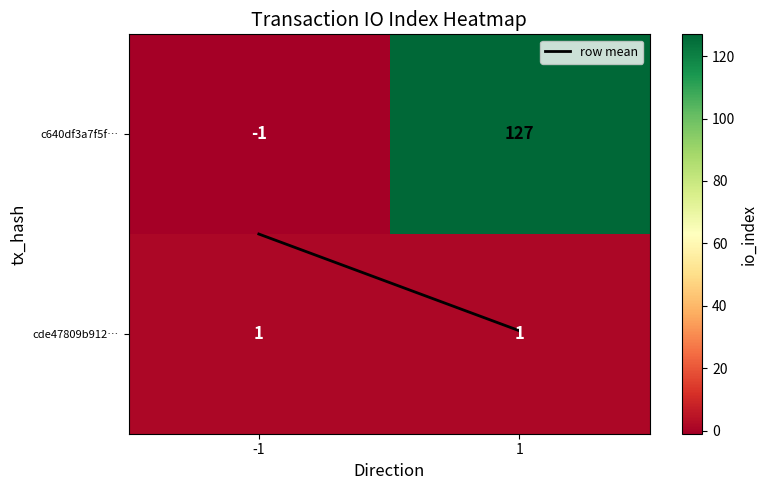

Reading left to right, what are all the values shown in this chart?

c640df3a7f5f…: -1	127
cde47809b912…: 1	1